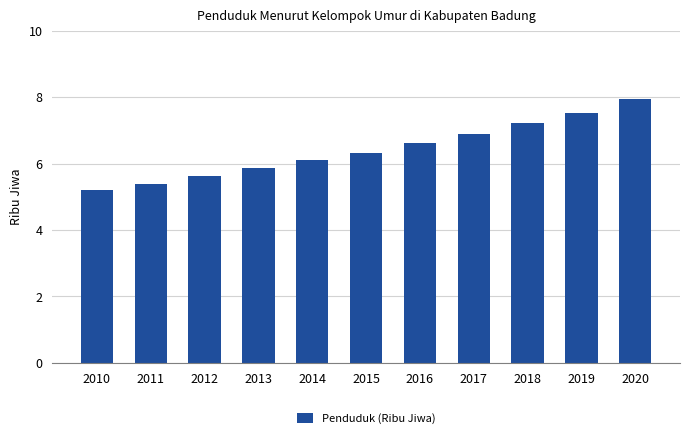

Count the number of data series in this chart.

1